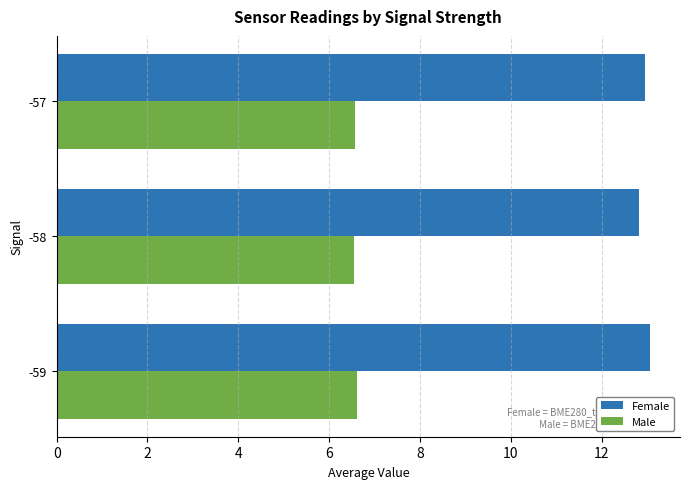

Rank the series by their average value, from highest to lowest.

Female, Male